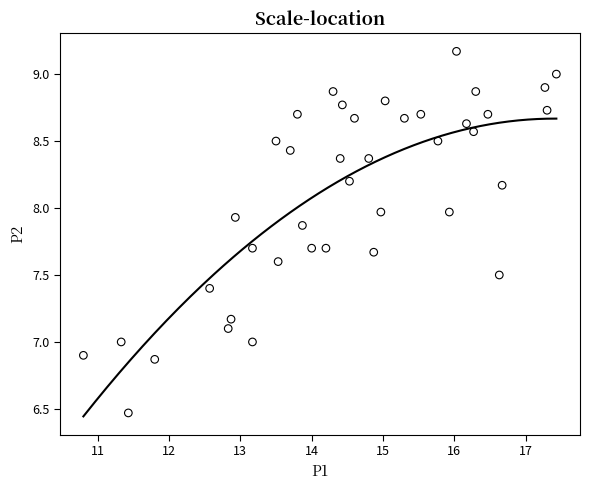

What is the range of Y values (max minus min)?

2.7